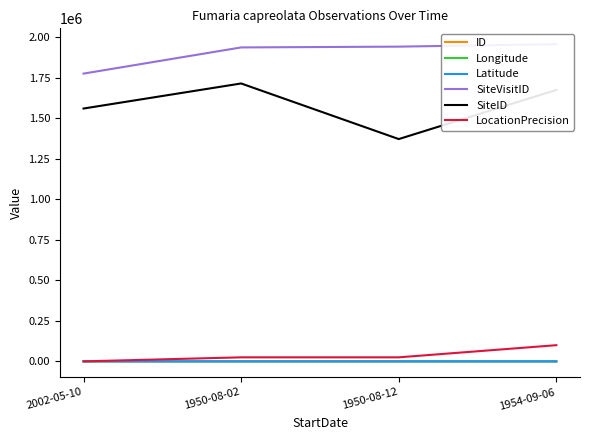

What is the sum of the Latitude values at 2002-05-10 and 1954-09-06?

-55.4